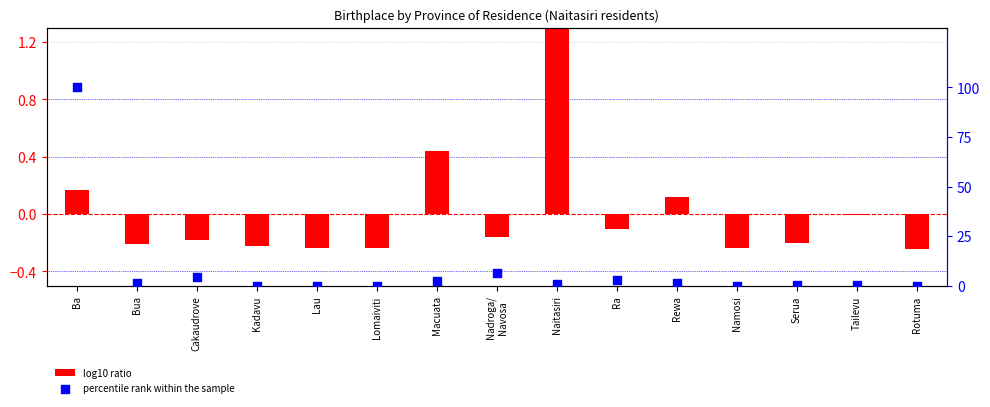

At which category is the sum across all series the highest?

Ba